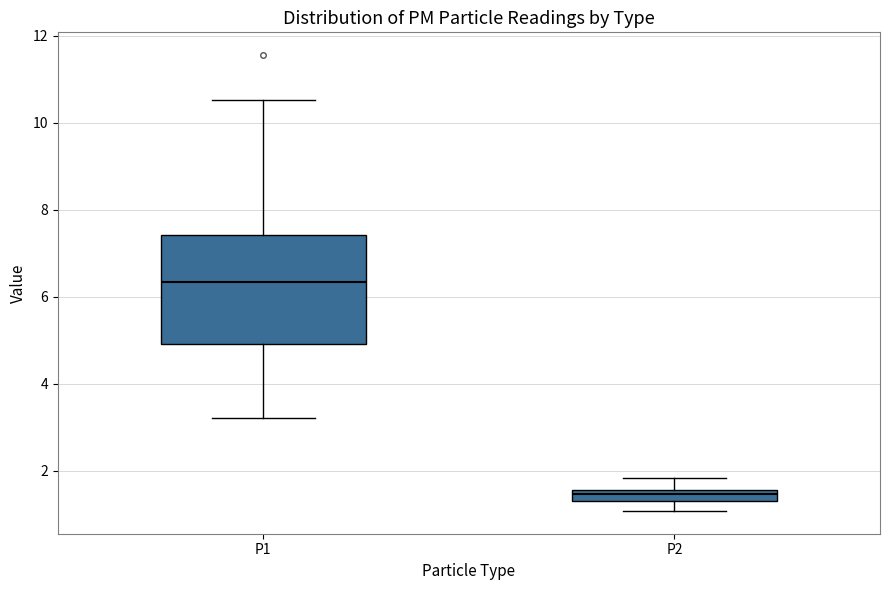

Comparing the boxes themselves (not the whiskers), which one is the tallest?

P1